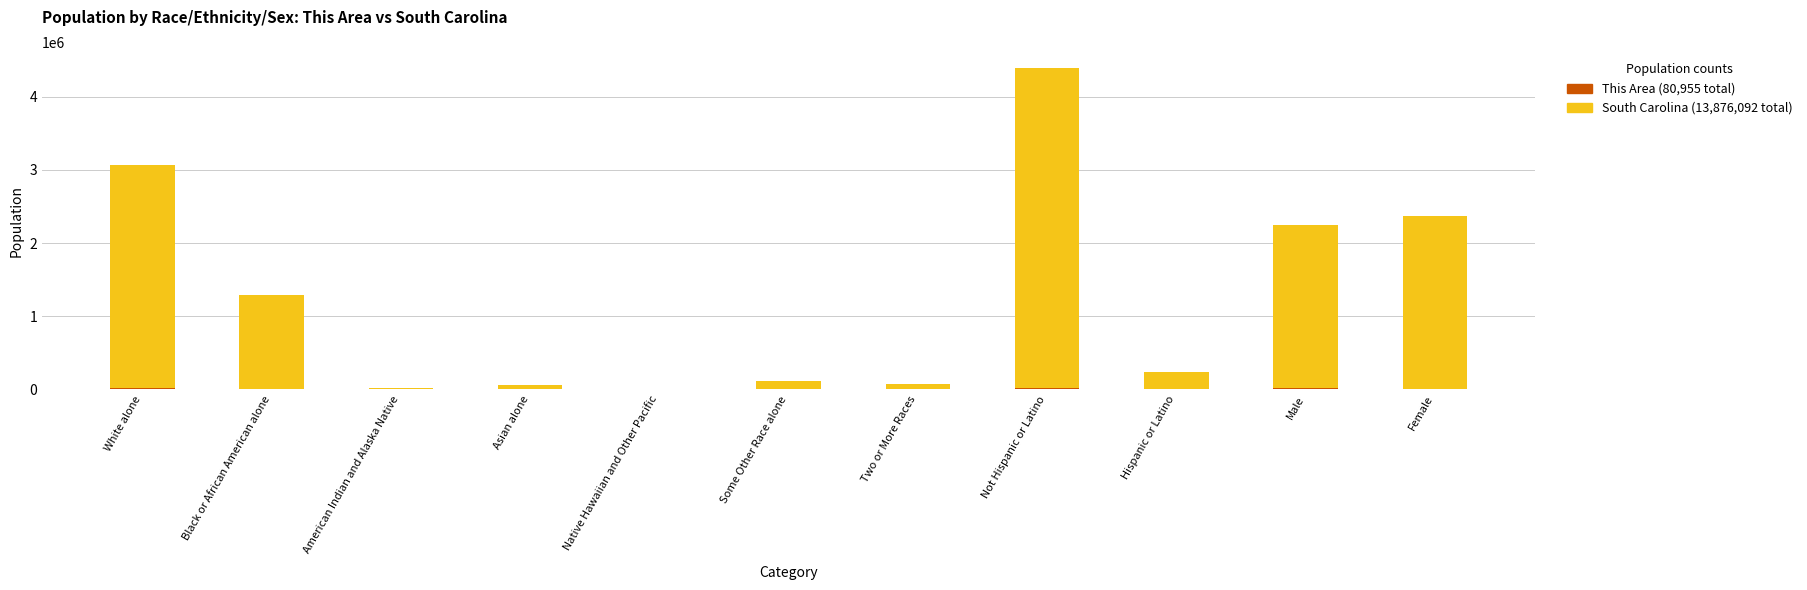

What is the value of the This Area bar at the 8th from the left?

25571